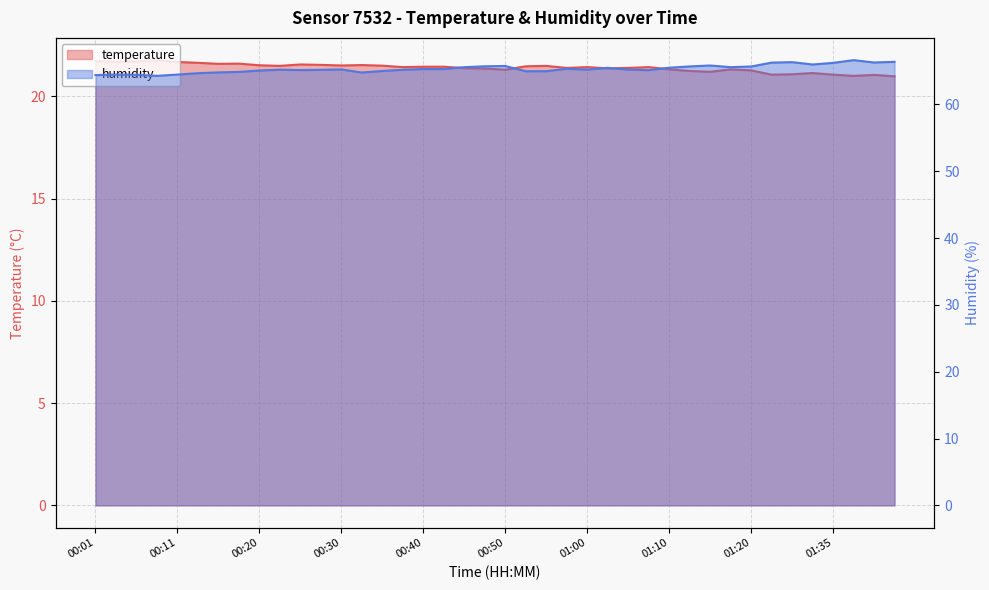

True or false: temperature and humidity cross at least once.

False